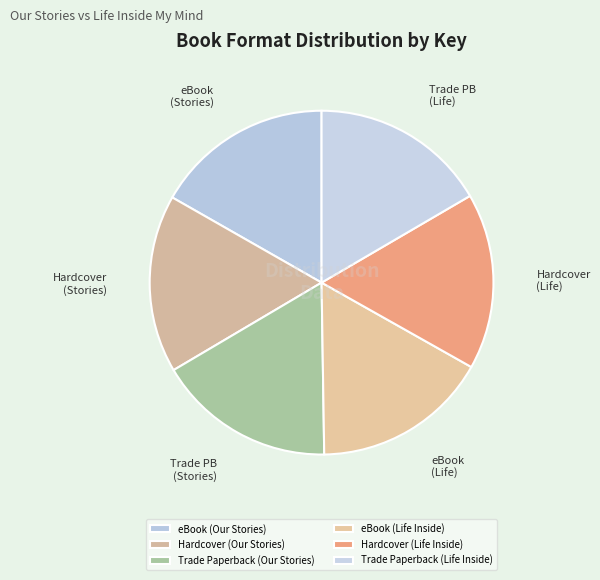

Which category has the biggest portion of the pie?

eBook (Our Stories)